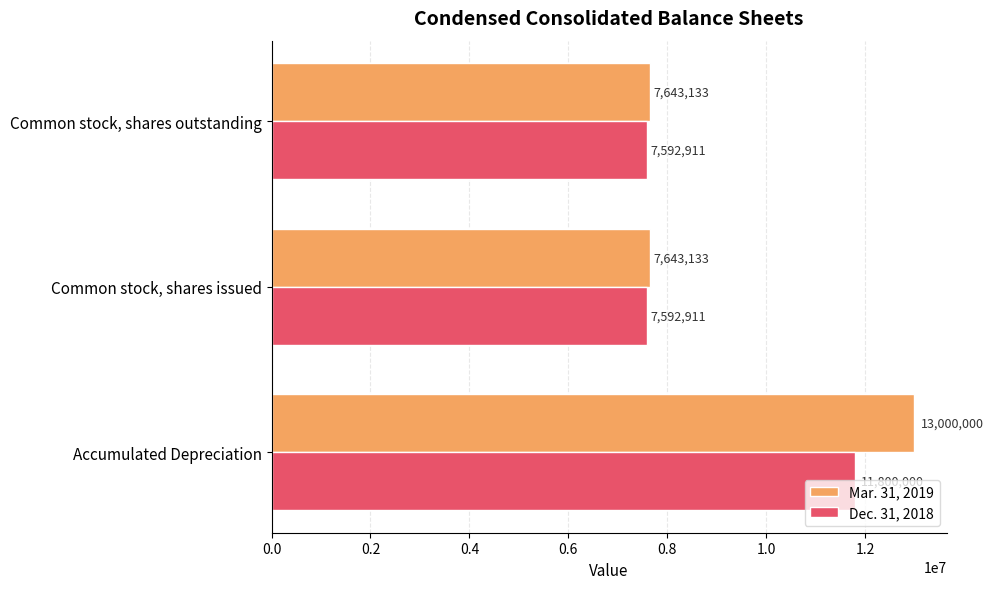

Is the value of Dec. 31, 2018 at Accumulated Depreciation greater than the value of Mar. 31, 2019 at Common stock, shares issued?

Yes